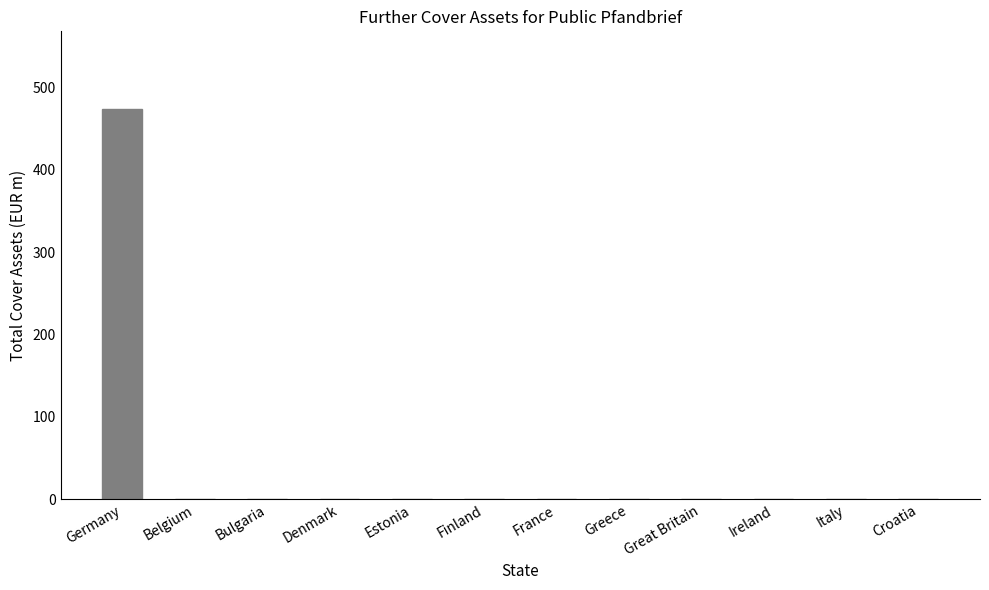

What is the average value?

39.5